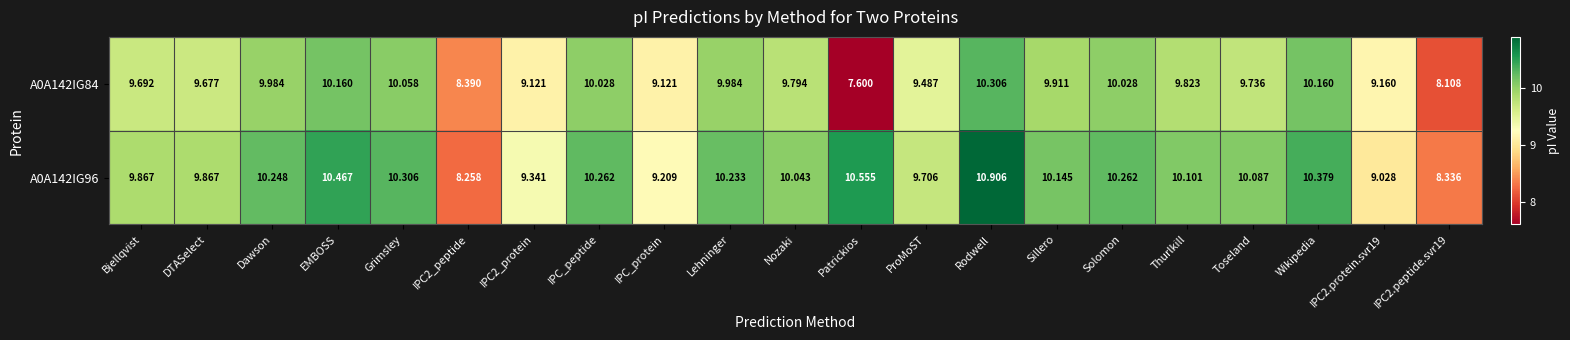

At which category is the sum across all series the highest?

Rodwell